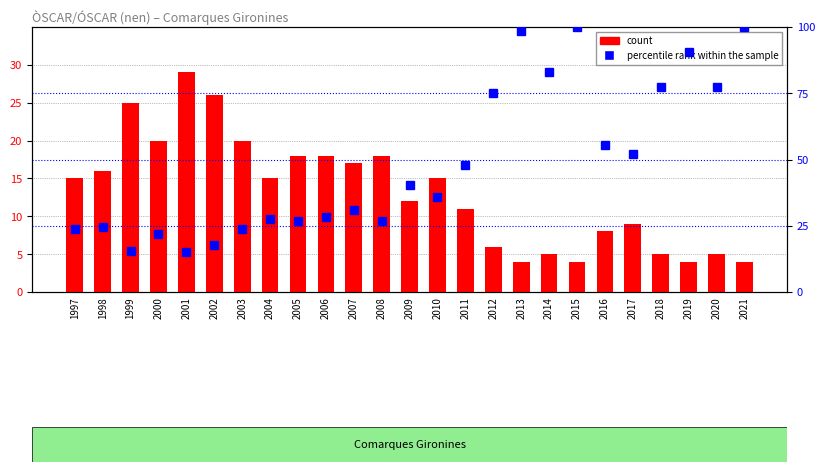

At 1999, list the series in order from smallest to largest.

percentile rank within the sample, count